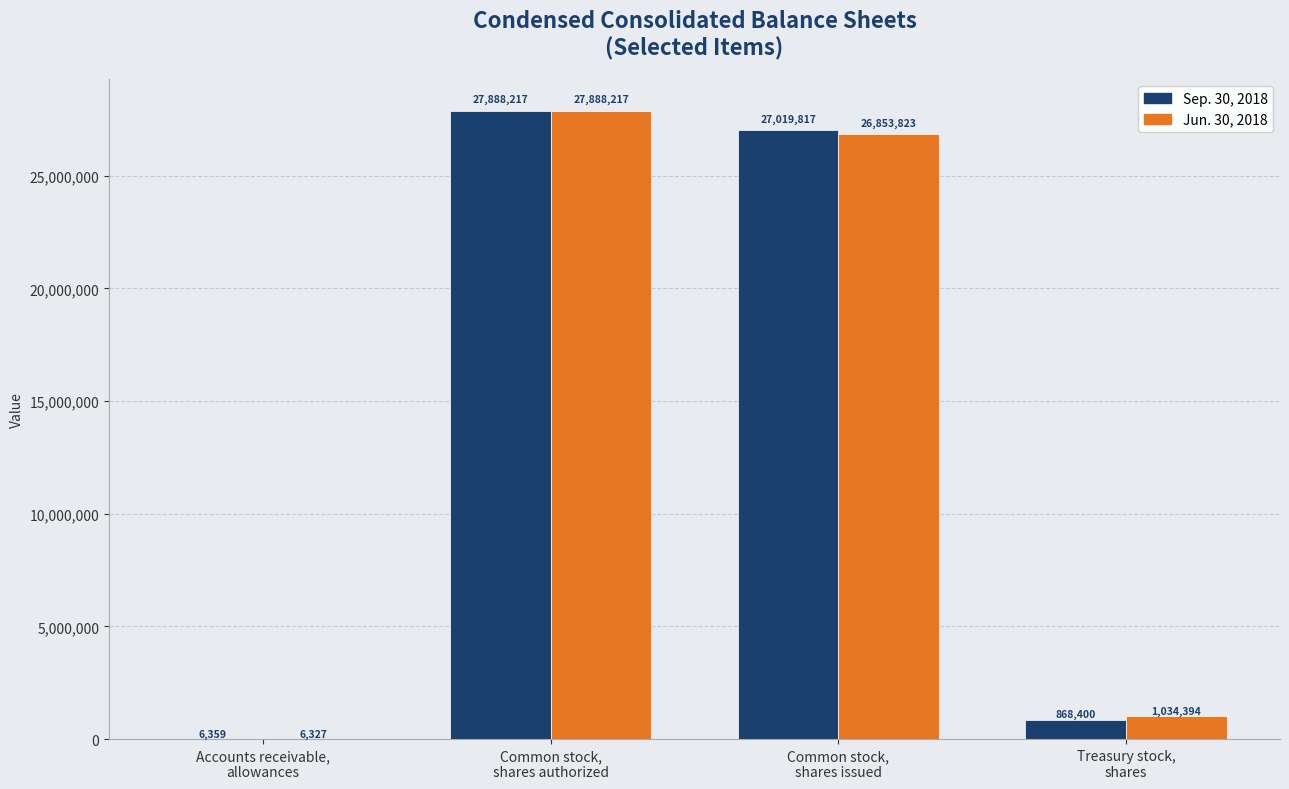

At which label does Sep. 30, 2018 first exceed 27019817?

Common stock,
shares authorized